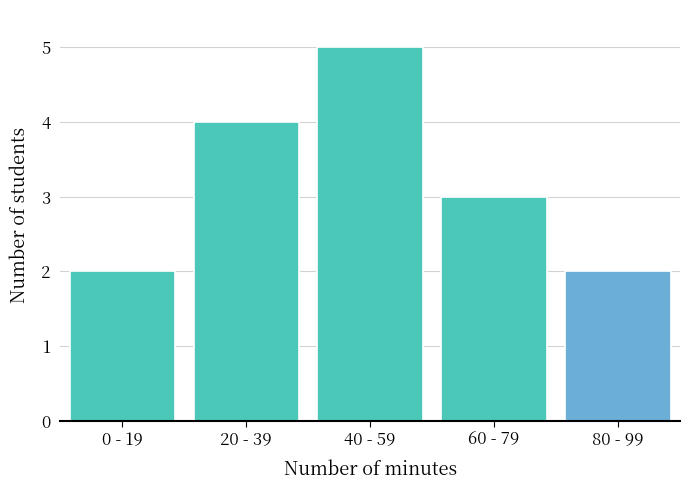

Reading left to right, transcribe all the data shown in this chart.

2	4	5	3	2